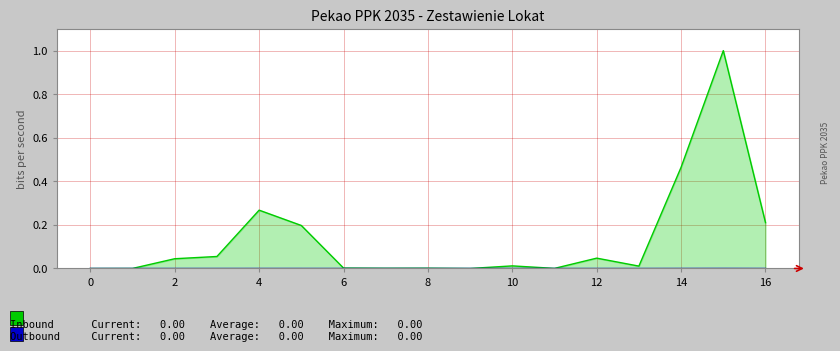

Reading left to right, transcribe all the data shown in this chart.

Inbound: 0.0	0.0	0.0	0.1	0.3	0.2	0.0	0.0	0.0	0.0	0.0	0.0	0.0	0.0	0.5	1.0	0.2
Outbound: 0.0	0.0	0.0	0.0	0.0	0.0	0.0	0.0	0.0	0.0	0.0	0.0	0.0	0.0	0.0	0.0	0.0